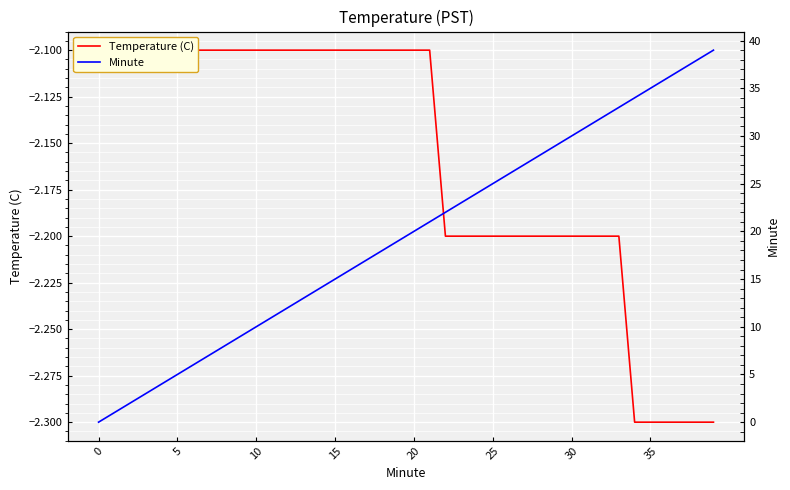

Which has a higher value, 20 or 23?

20